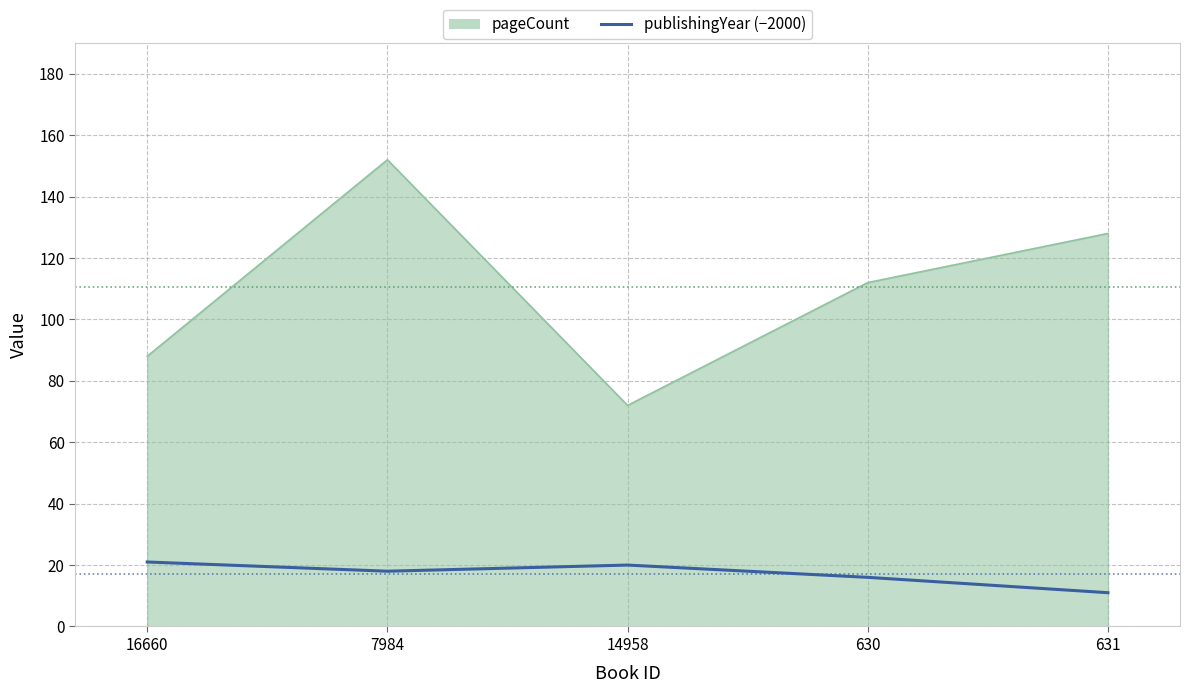

Is the value of pageCount at 7984 greater than the value of publishingYear (−2000) at 14958?

Yes